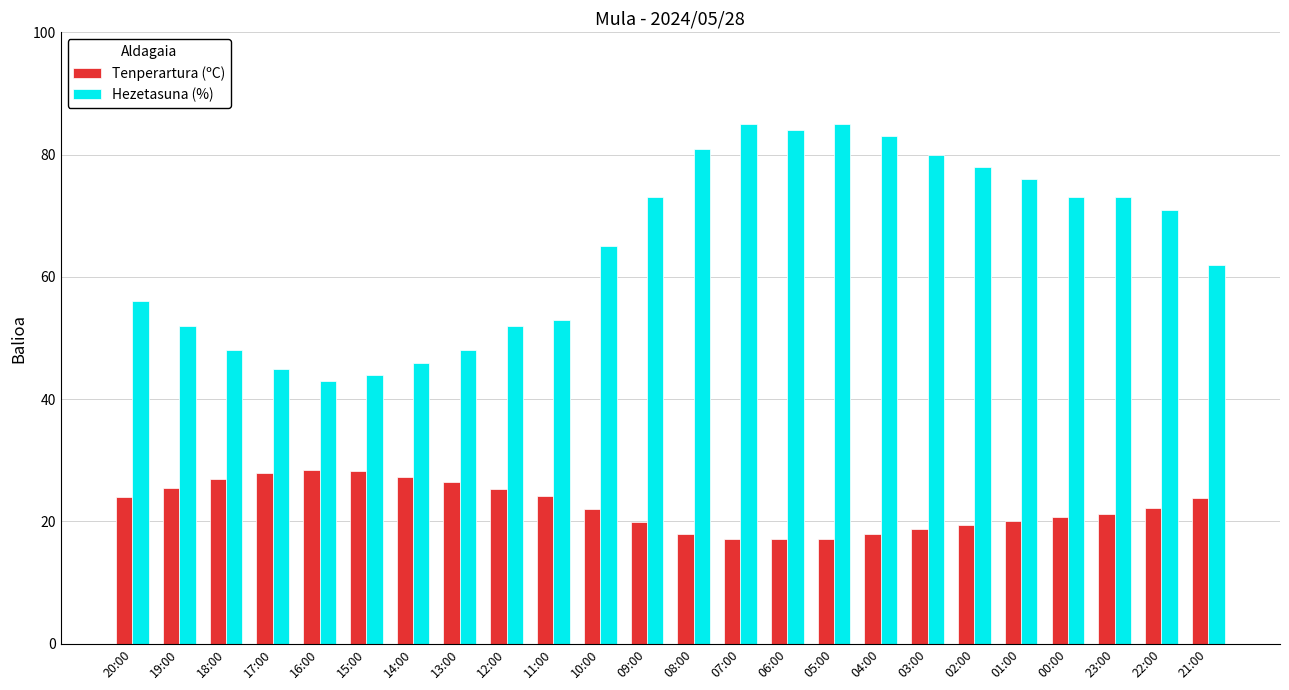

What is the sum of all Hezetasuna (%) values?

1556.0